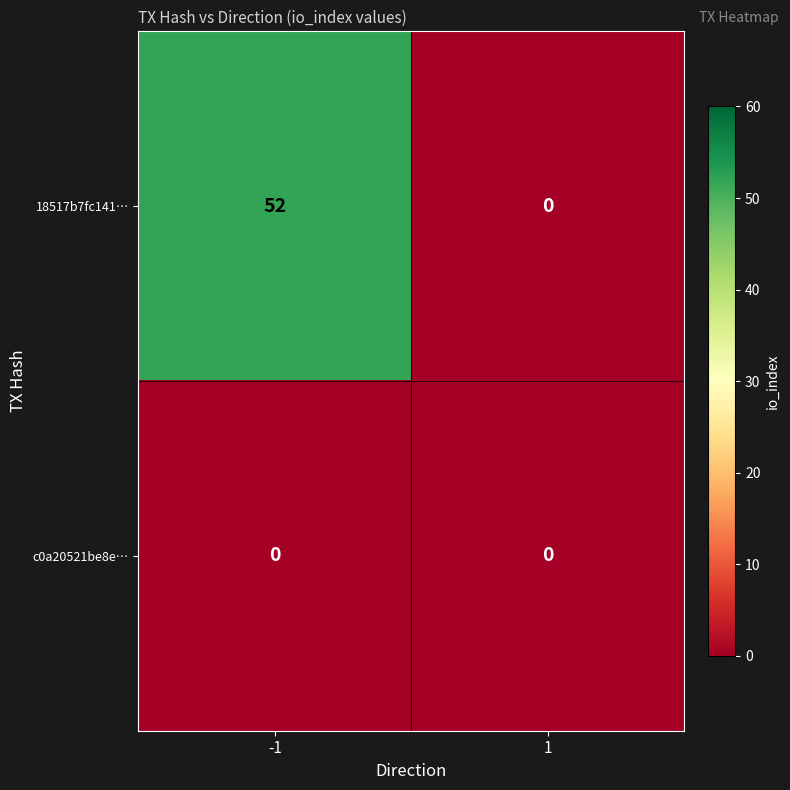

List the series in order of their overall mean, highest first.

18517b7fc141…, c0a20521be8e…